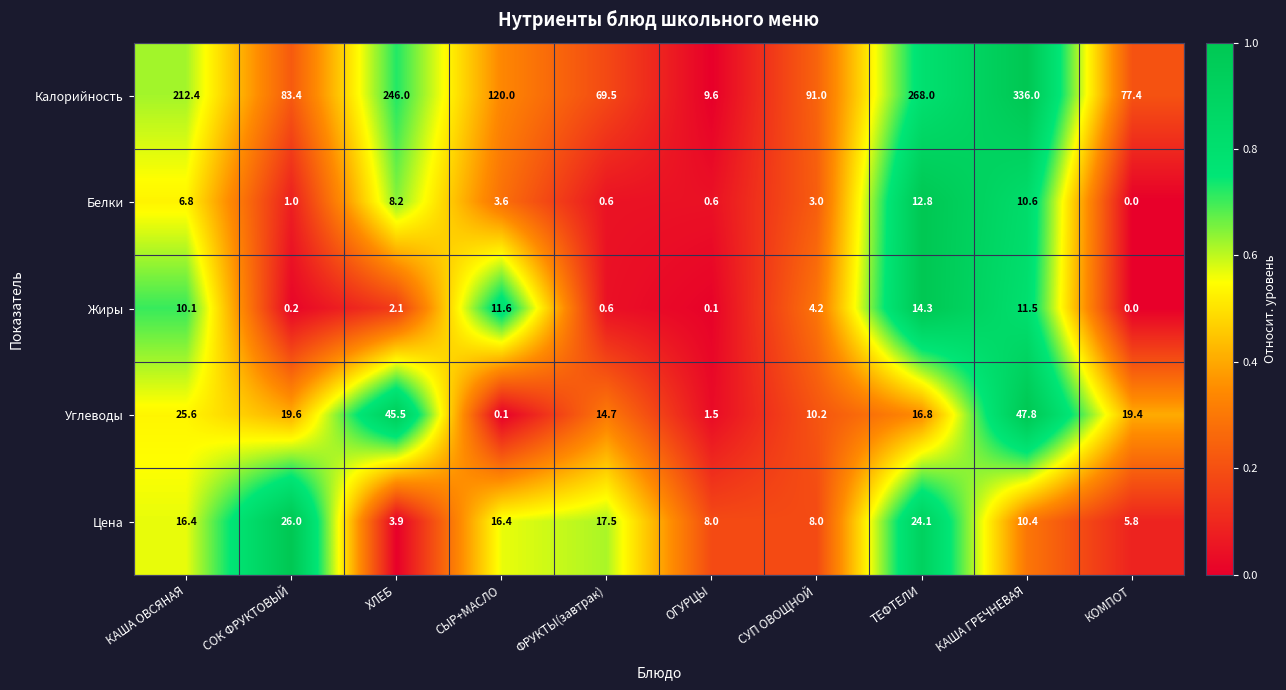

How many positive values does the Жиры series have?

9